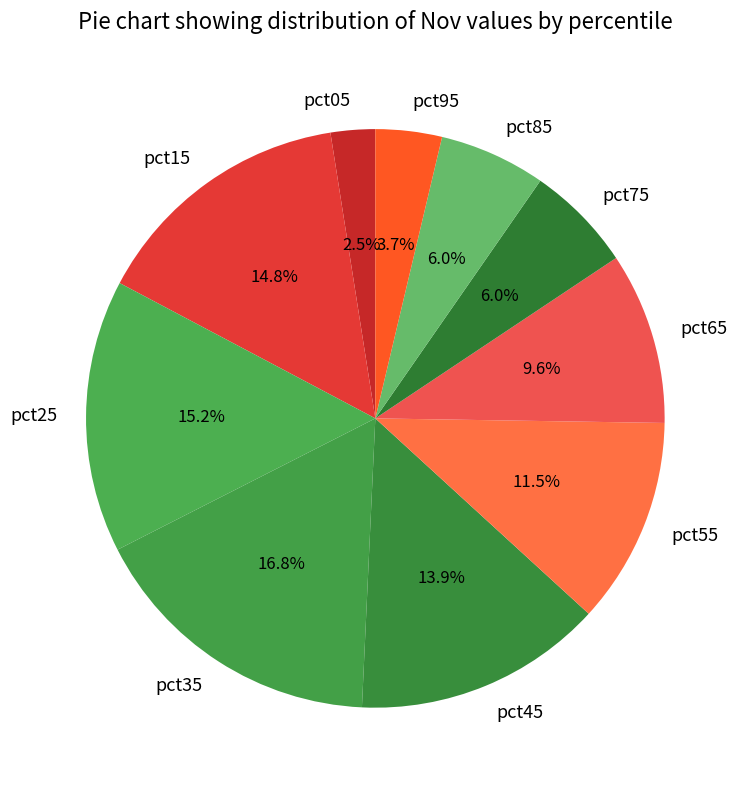

Does pct75 account for over 50% of the chart?

No